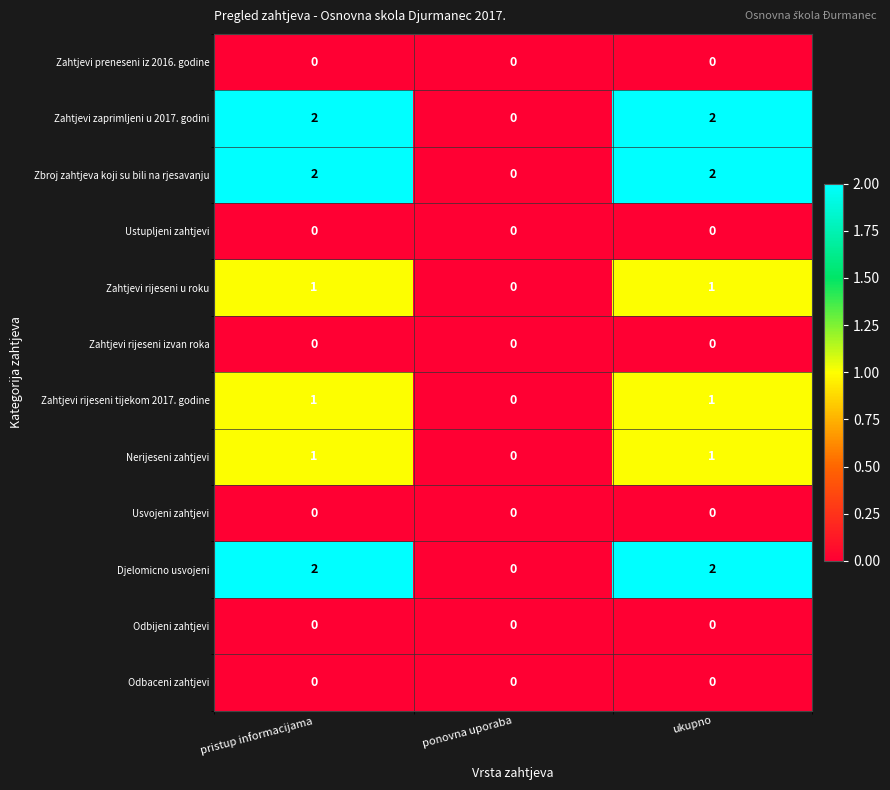

Count the Zbroj zahtjeva koji su bili na rjesavanju values in the range 0 to 2.

3